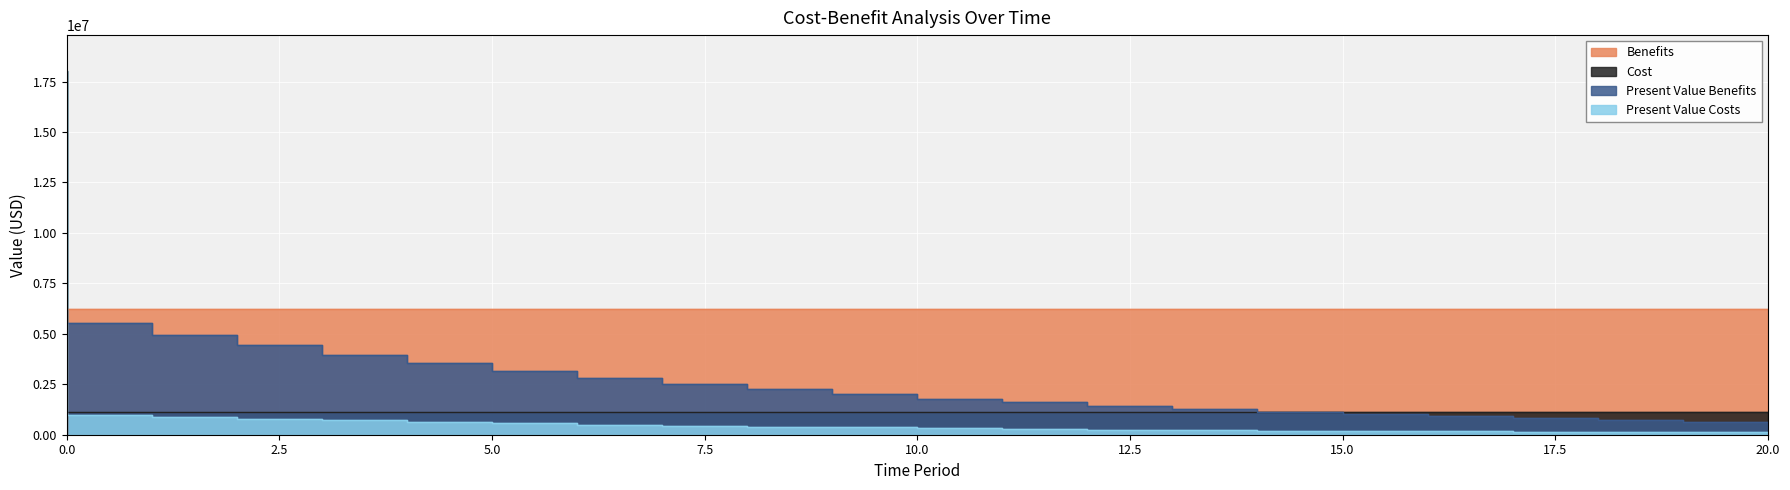

Is it true that Present Value Costs equals 888089.9 at 2?

True